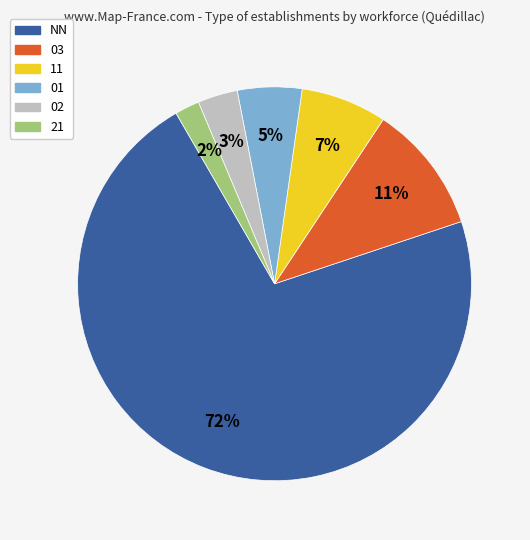

Does 02 account for over 50% of the chart?

No